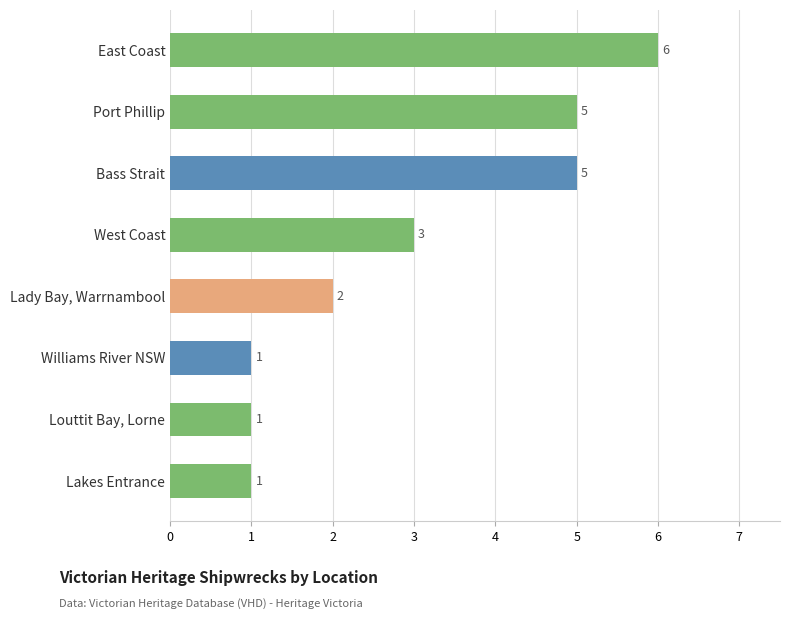

What is the minimum value shown in the chart?

1